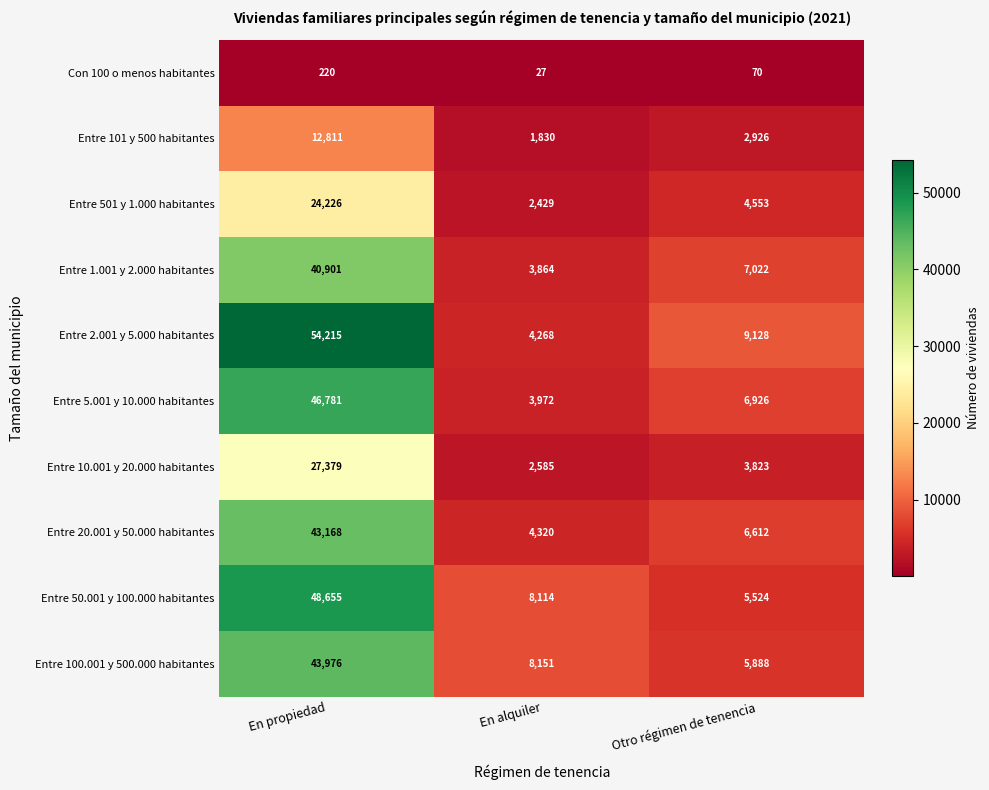

At which category is the sum across all series the highest?

En propiedad